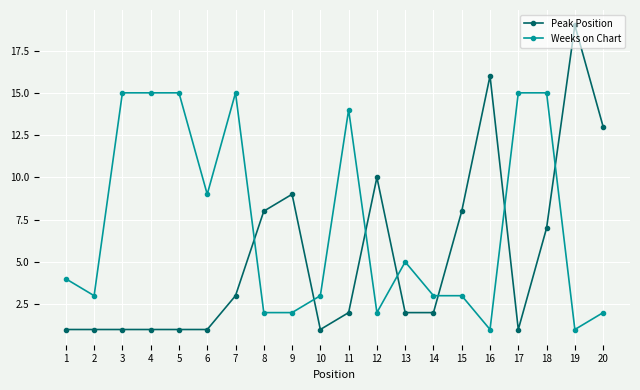

Which series has the widest spread of values?

Peak Position